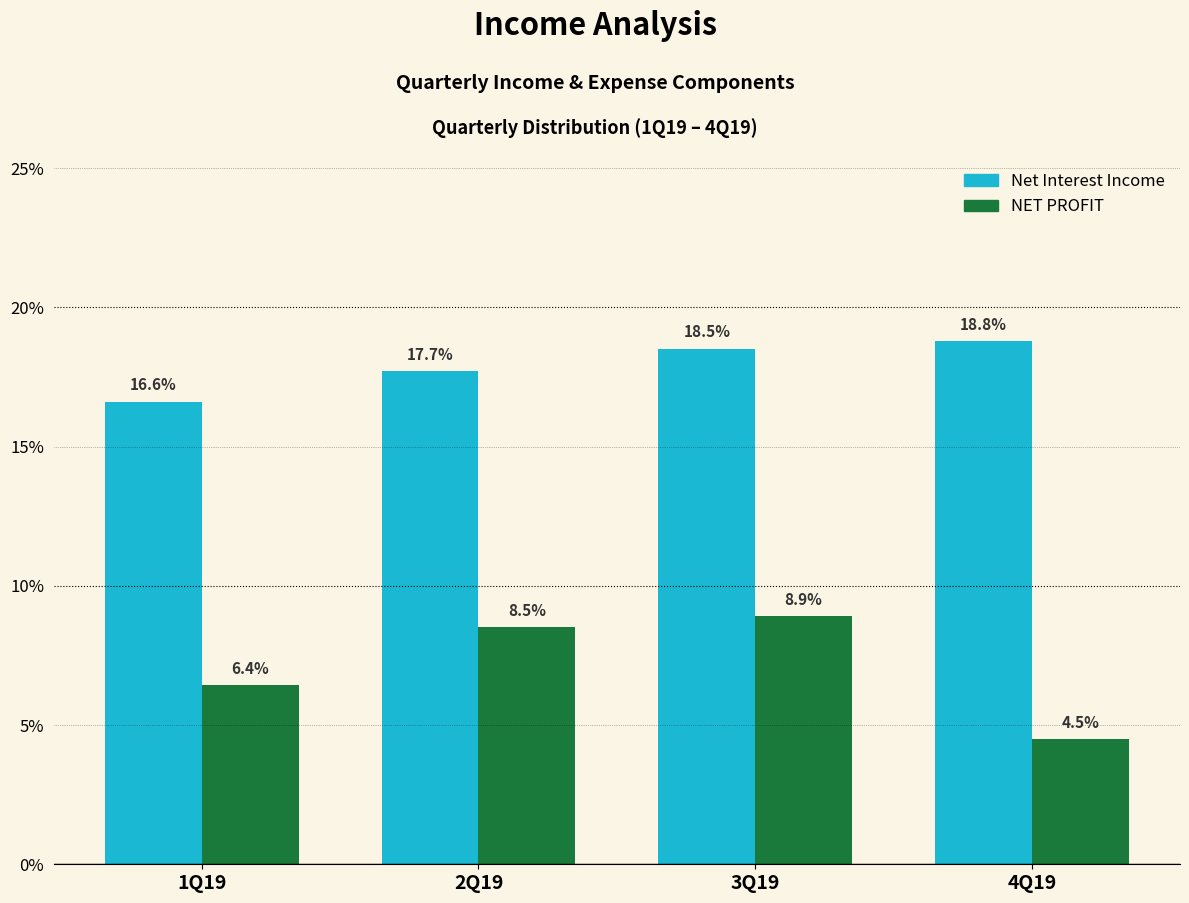

Reading left to right, list all the values displayed in this chart.

Net Interest Income: 1Q19=16.6	2Q19=17.7	3Q19=18.5	4Q19=18.8
NET PROFIT: 1Q19=6.4	2Q19=8.5	3Q19=8.9	4Q19=4.5